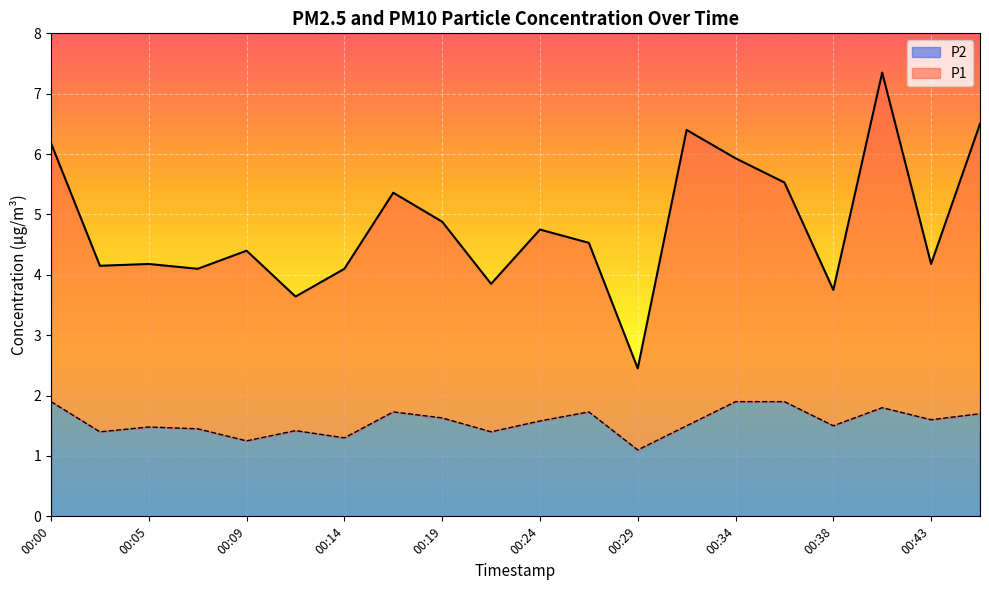

Is it true that P2 equals 1.9 at 00:00?

True